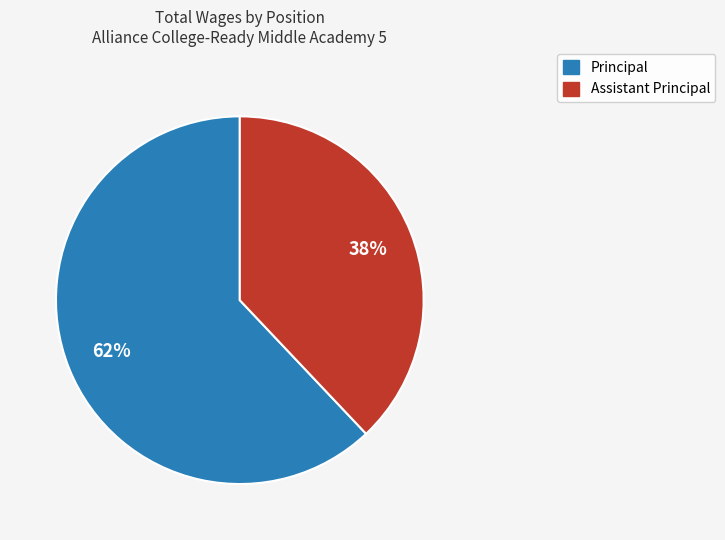

The Assistant Principal slice represents 38% of the pie. True or false?

True